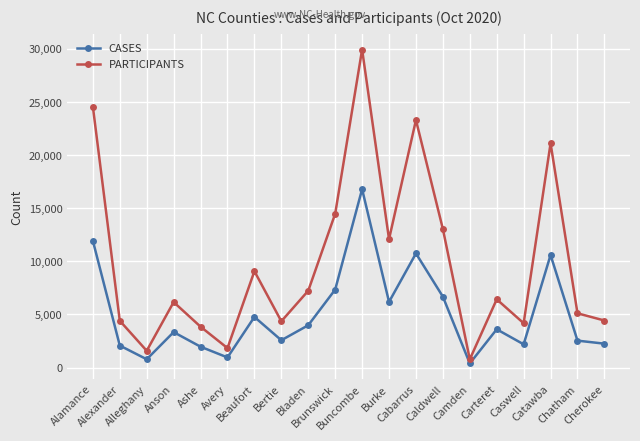

Rank the series by their maximum value, from highest to lowest.

PARTICIPANTS, CASES